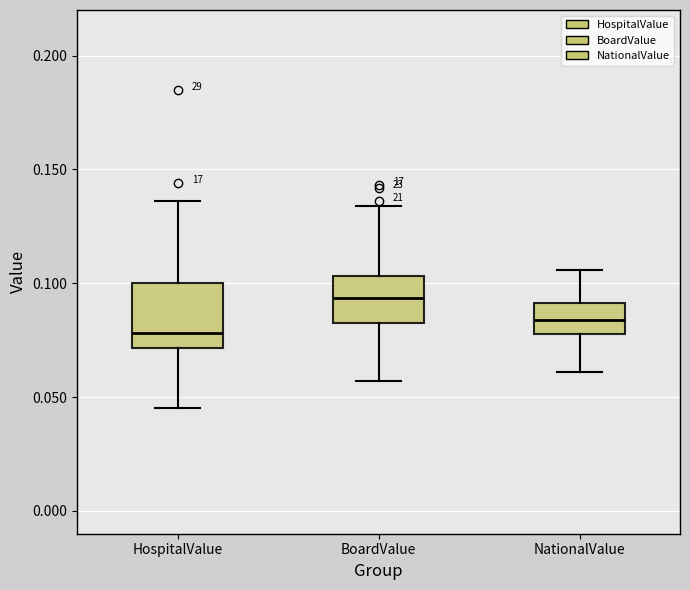

Which box is the tallest, from its lower edge to its upper edge?

HospitalValue